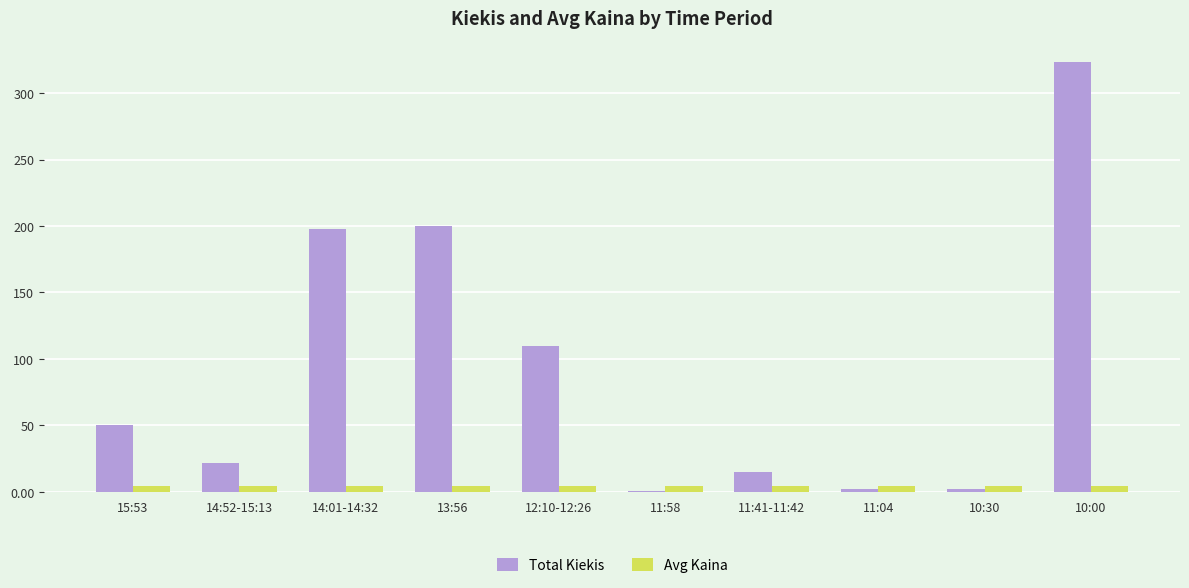

The value of Total Kiekis at 15:53 is 17.0. True or false?

False